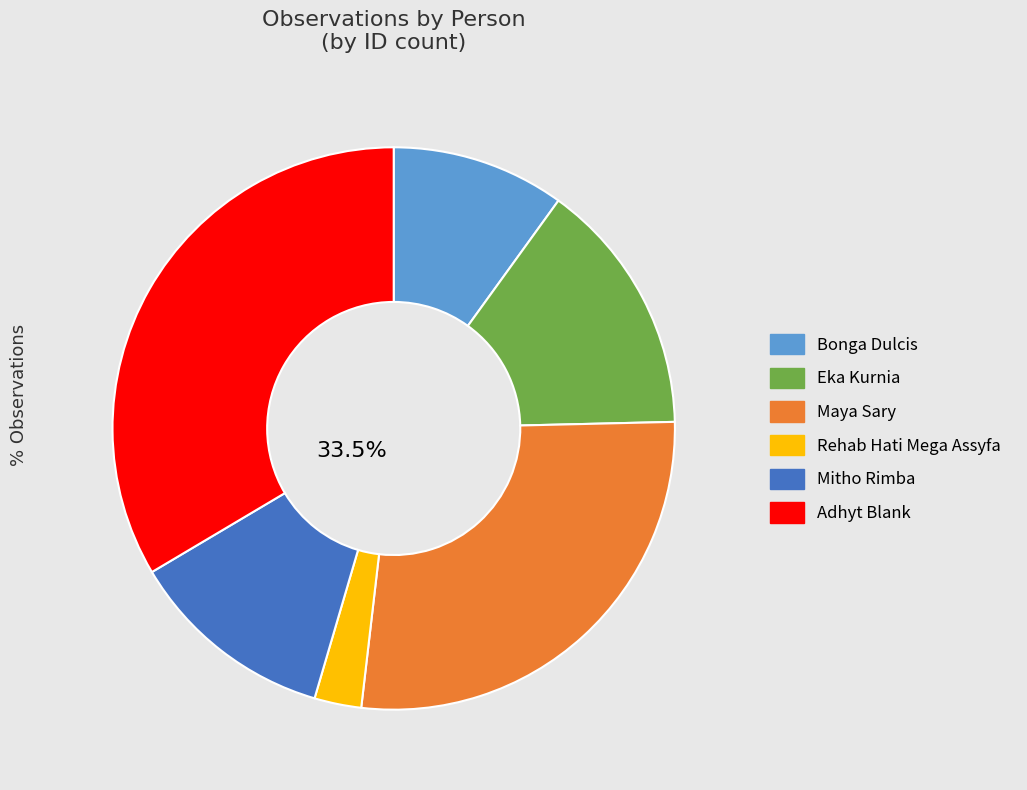

Between Adhyt Blank and Bonga Dulcis, which is larger?

Adhyt Blank